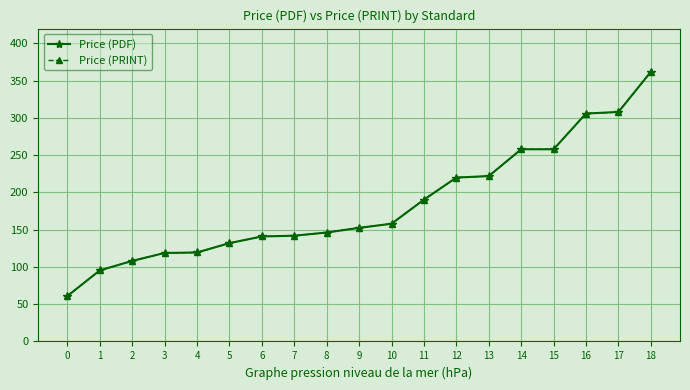

How many lines are shown in the chart?

2